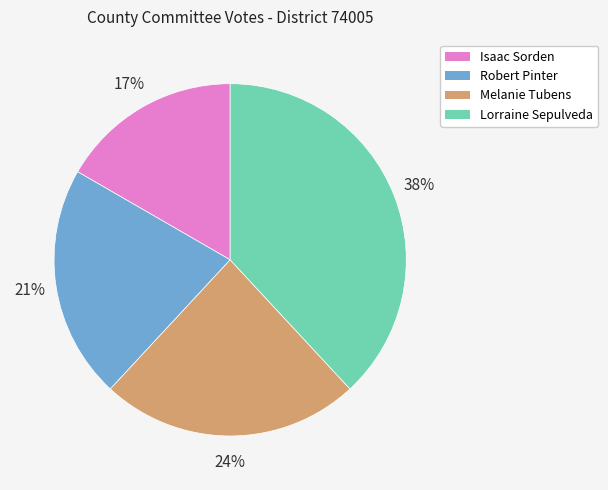

What percentage is the Melanie Tubens slice, to the nearest percent?

24%